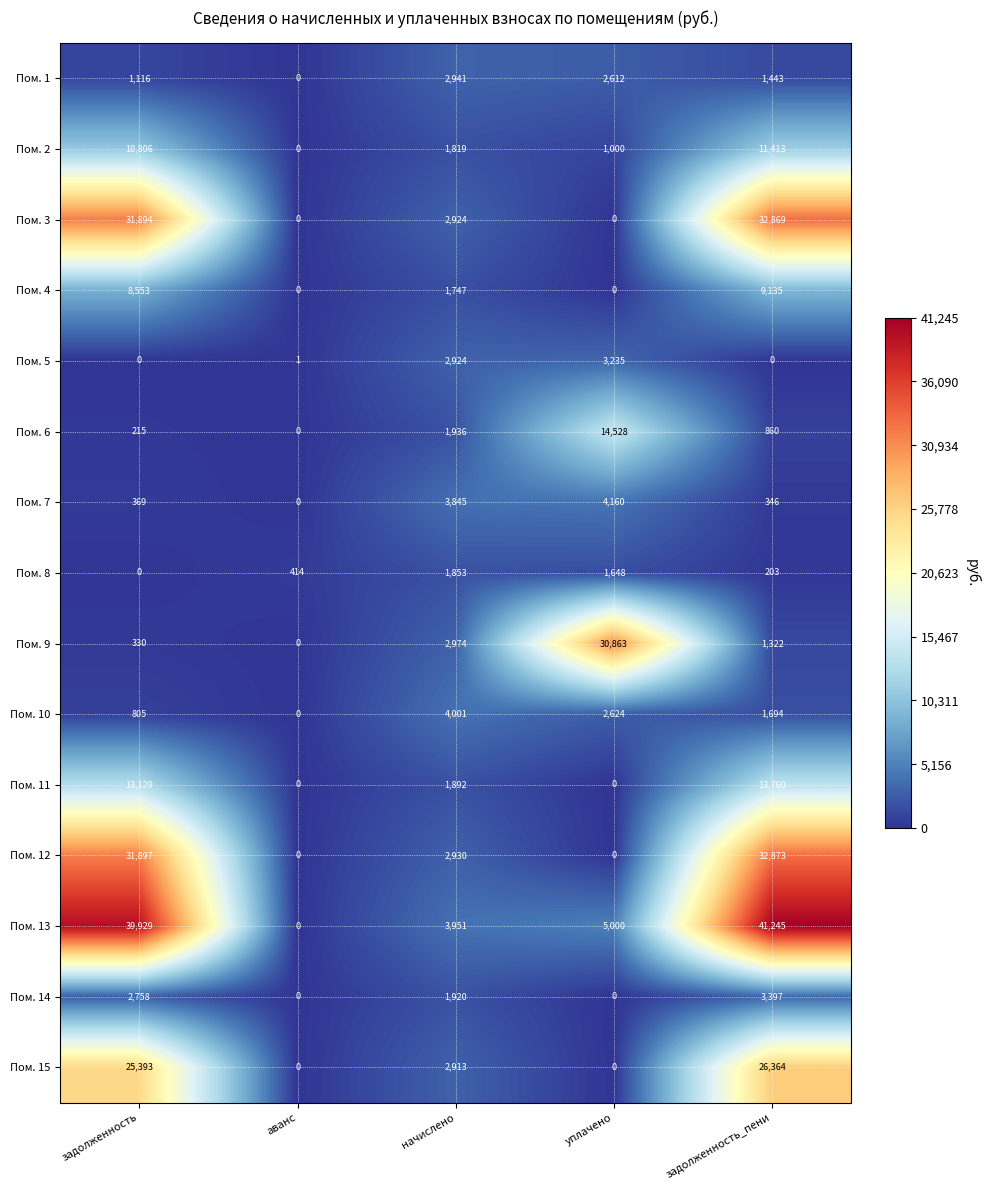

Between уплачено and задолженность_пени, which series saw the biggest shift?

Пом. 13